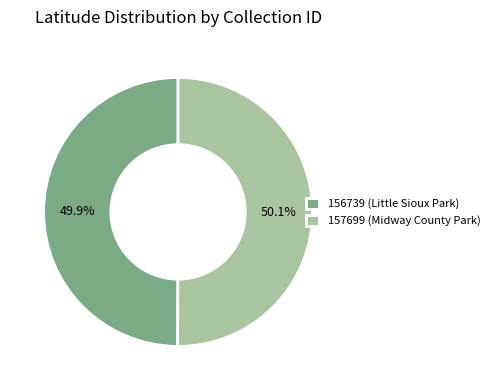

How much of the chart is everything except 157699 (Midway County Park)?

49.9%